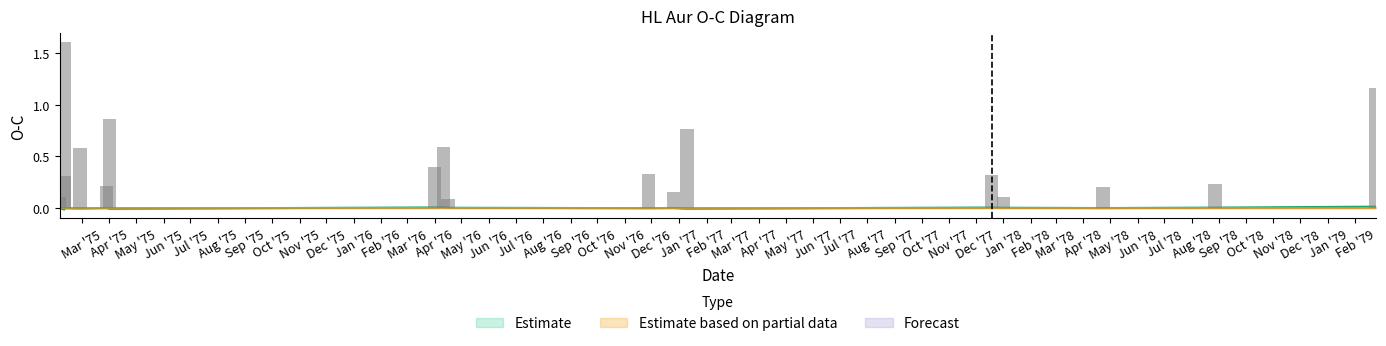

True or false: Lin Fit has a value of -0.0 at 1976-11-28.

False